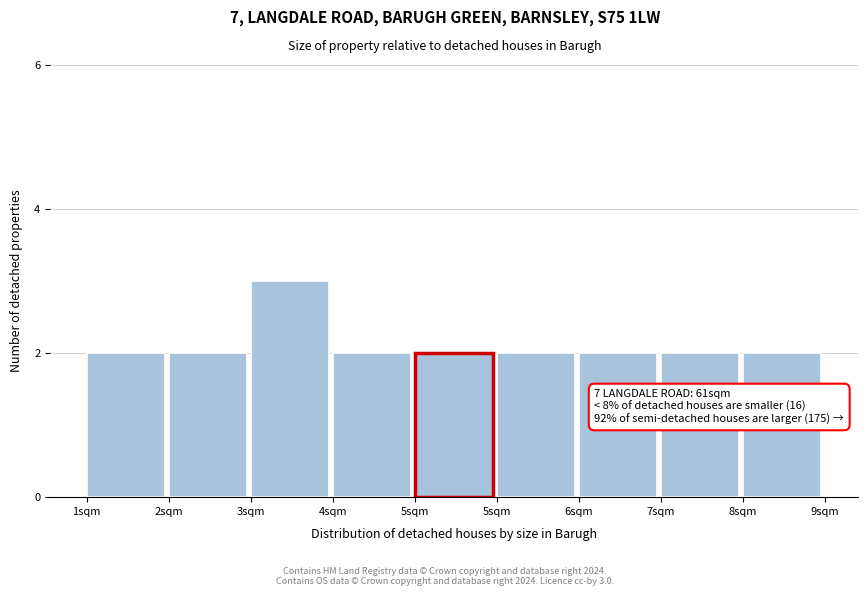

How many distinct data groups are displayed?

1